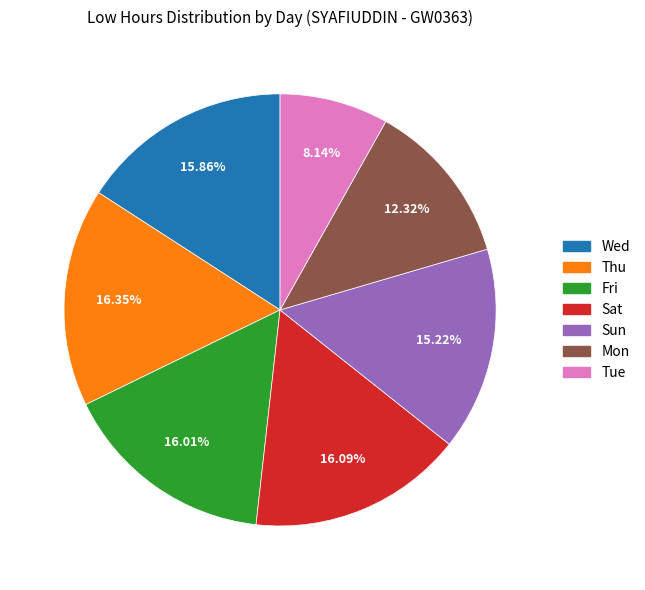

To the nearest percent, what is the difference between the largest and smallest slice percentages?

8%